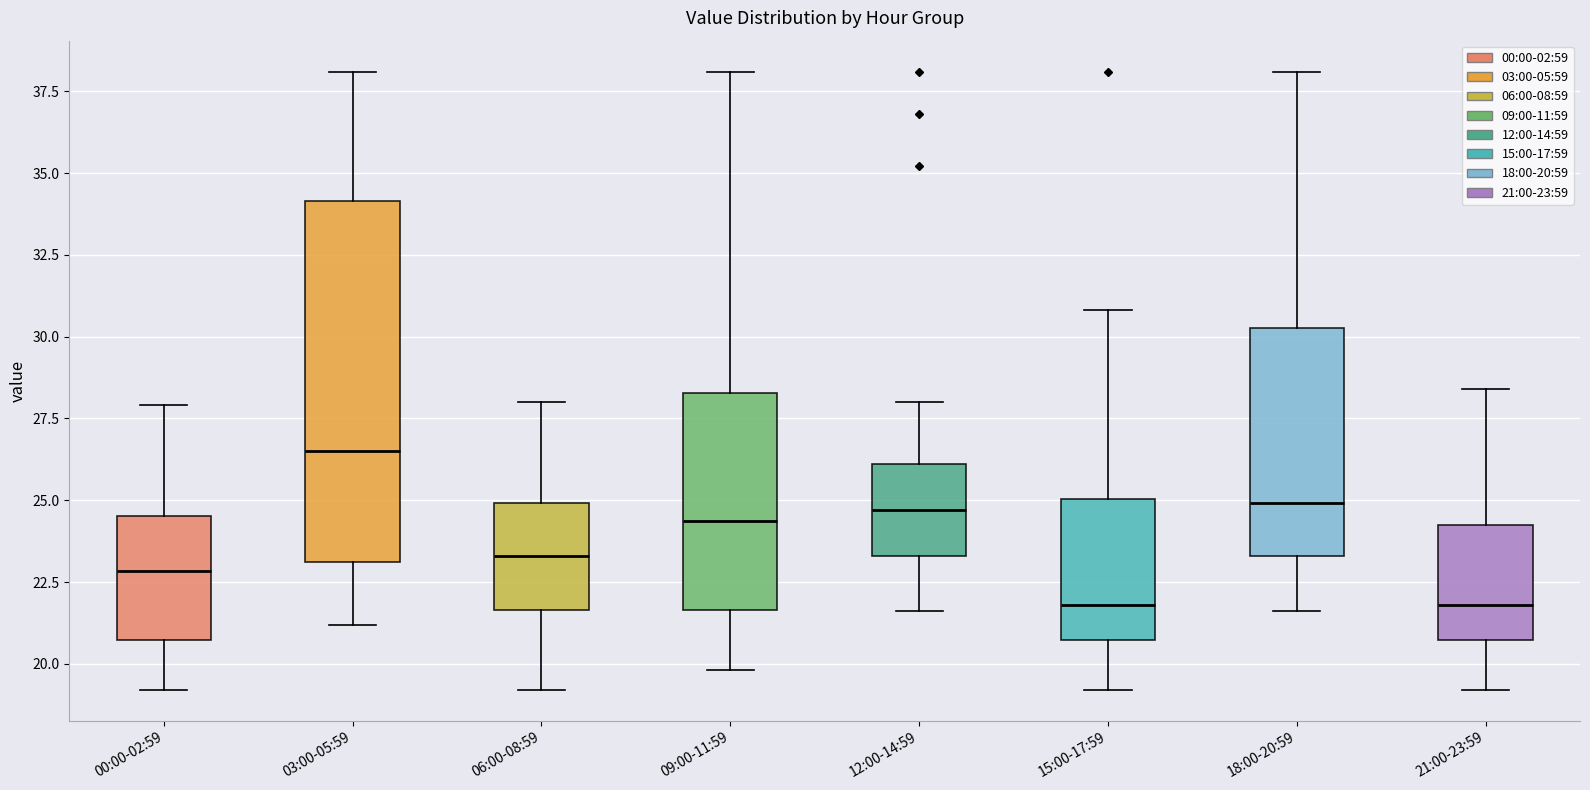

Which box has the highest median line?

03:00-05:59